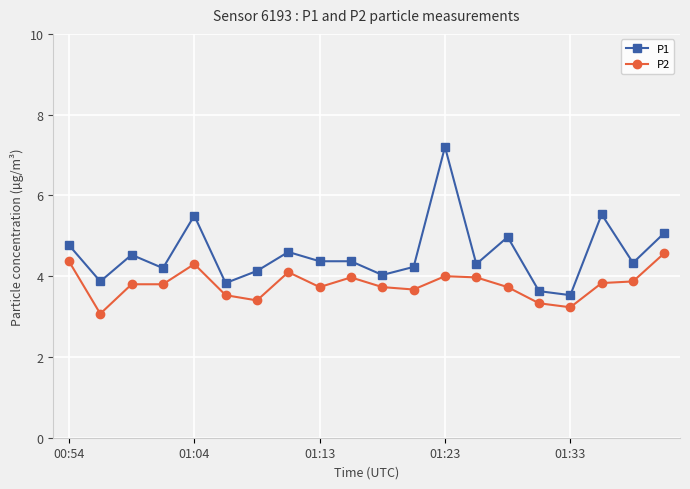

Which series has the largest total across all categories?

P1